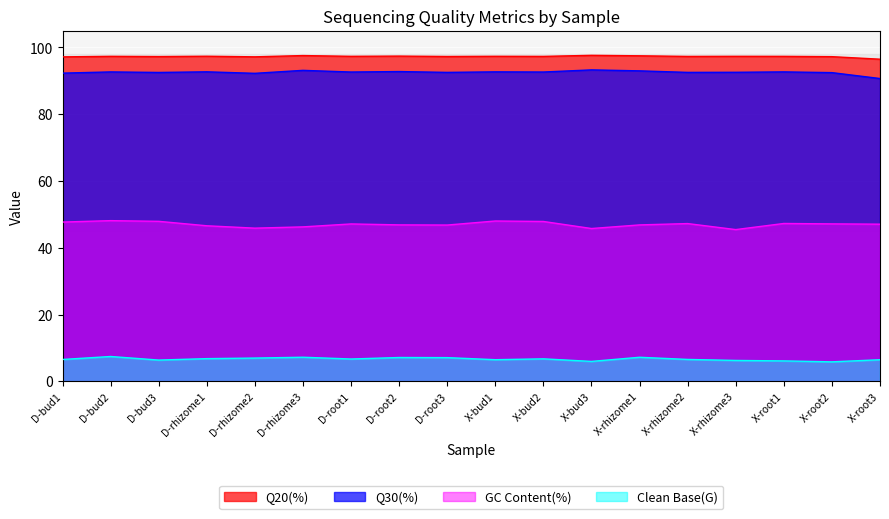

Which series has the largest total across all categories?

Q20(%)